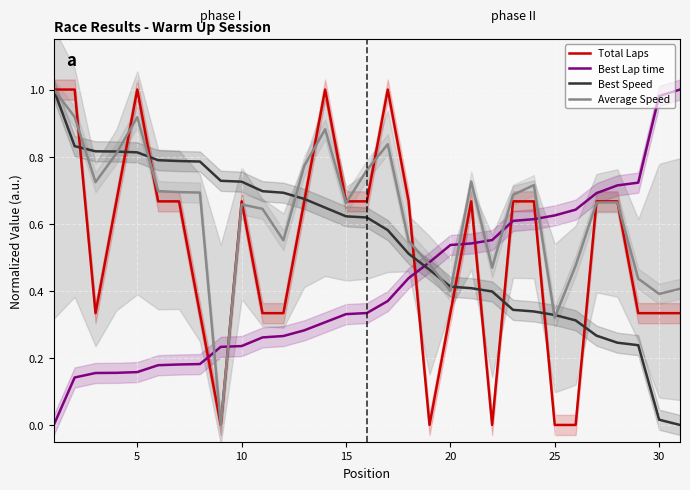

How many lines are shown in the chart?

4